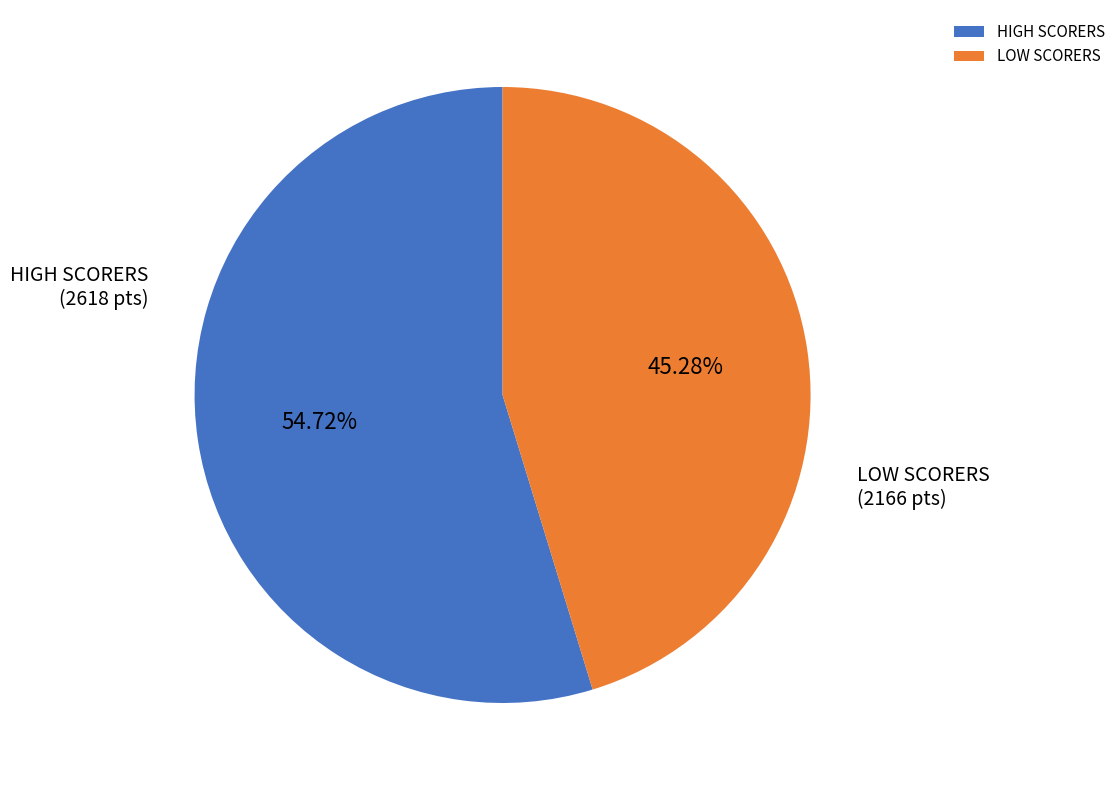

What is the majority slice?

HIGH SCORERS